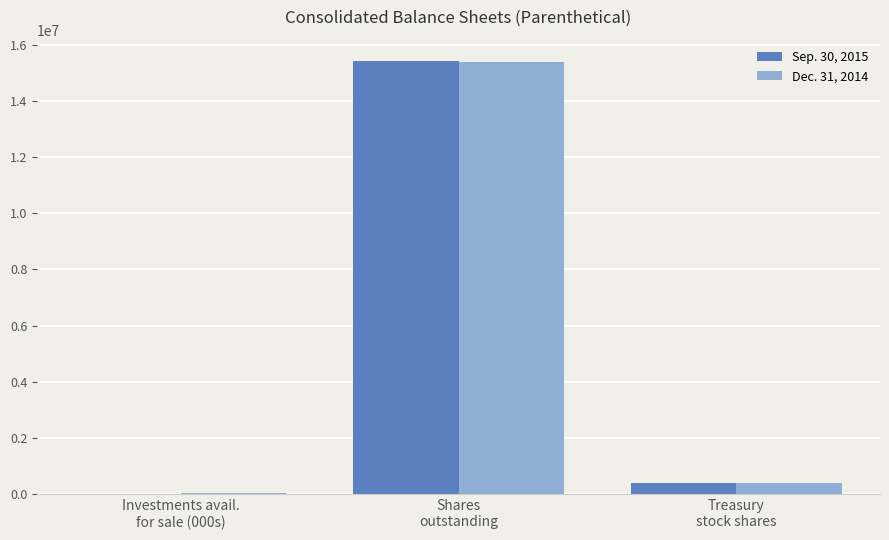

Is it true that Sep. 30, 2015 equals 0 at Investments avail.
for sale (000s)?

True